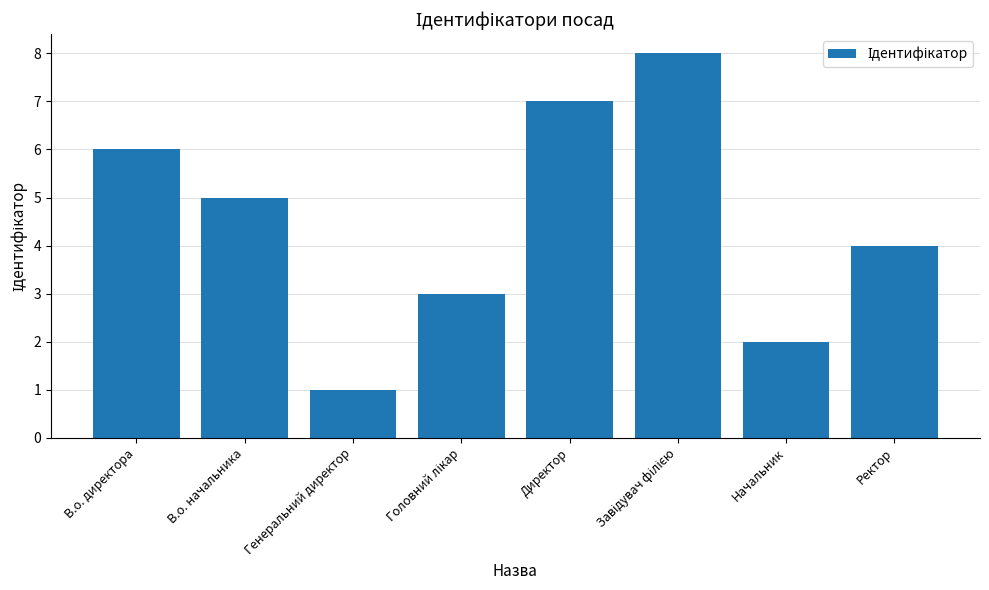

Which category has the lowest value across all series?

Генеральний директор